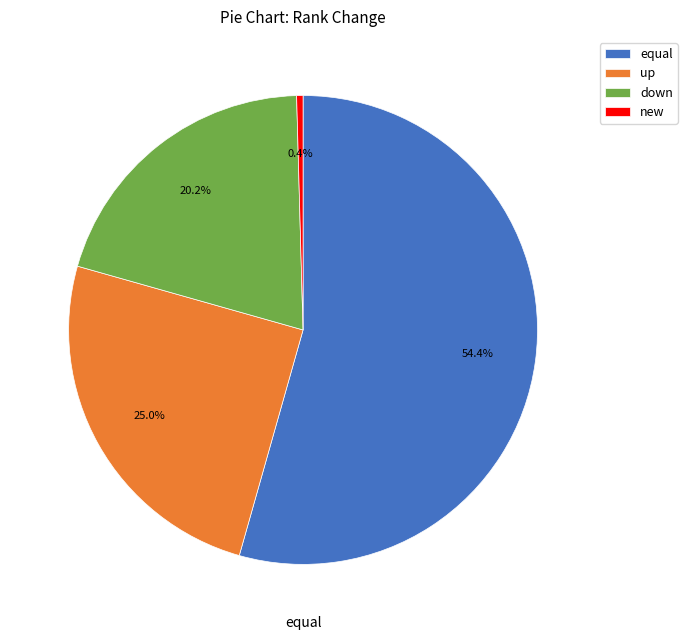

To the nearest percent, what is the average slice percentage?

25%